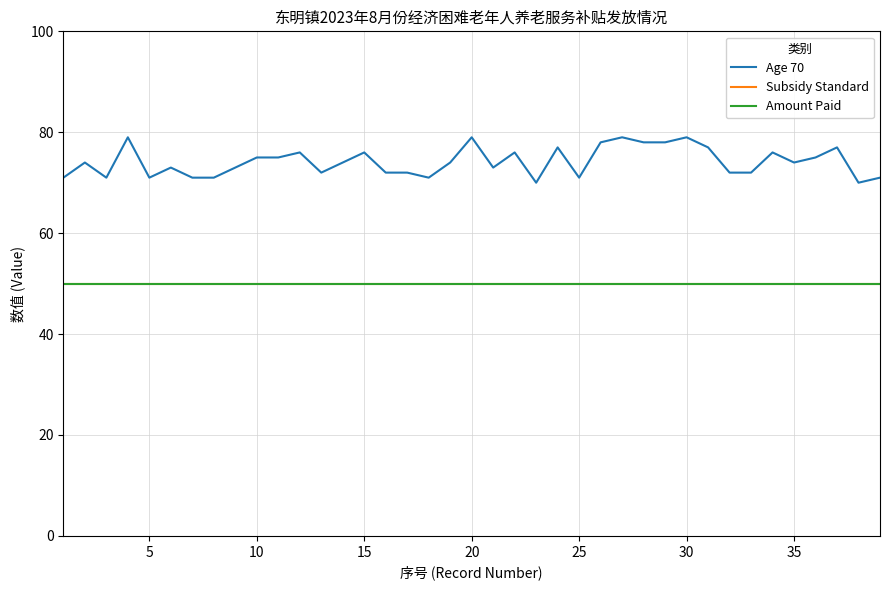

Does the chart display data point markers on the line(s)?

No